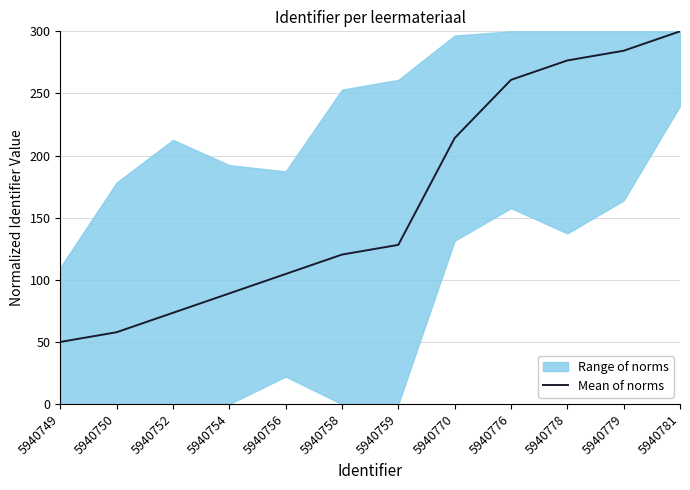

What is the change in value from 5940770 to 5940776?

+46.9